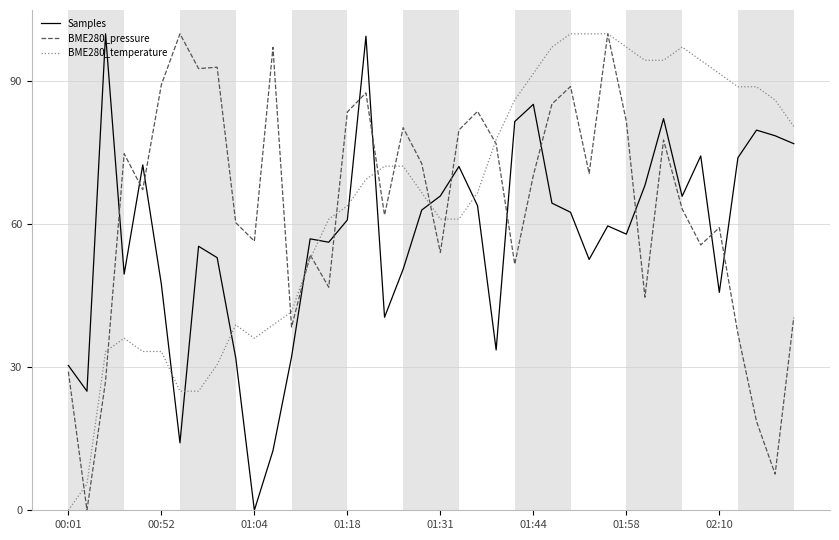

After their last crossing, which series has the higher values: Samples or BME280_temperature?

BME280_temperature